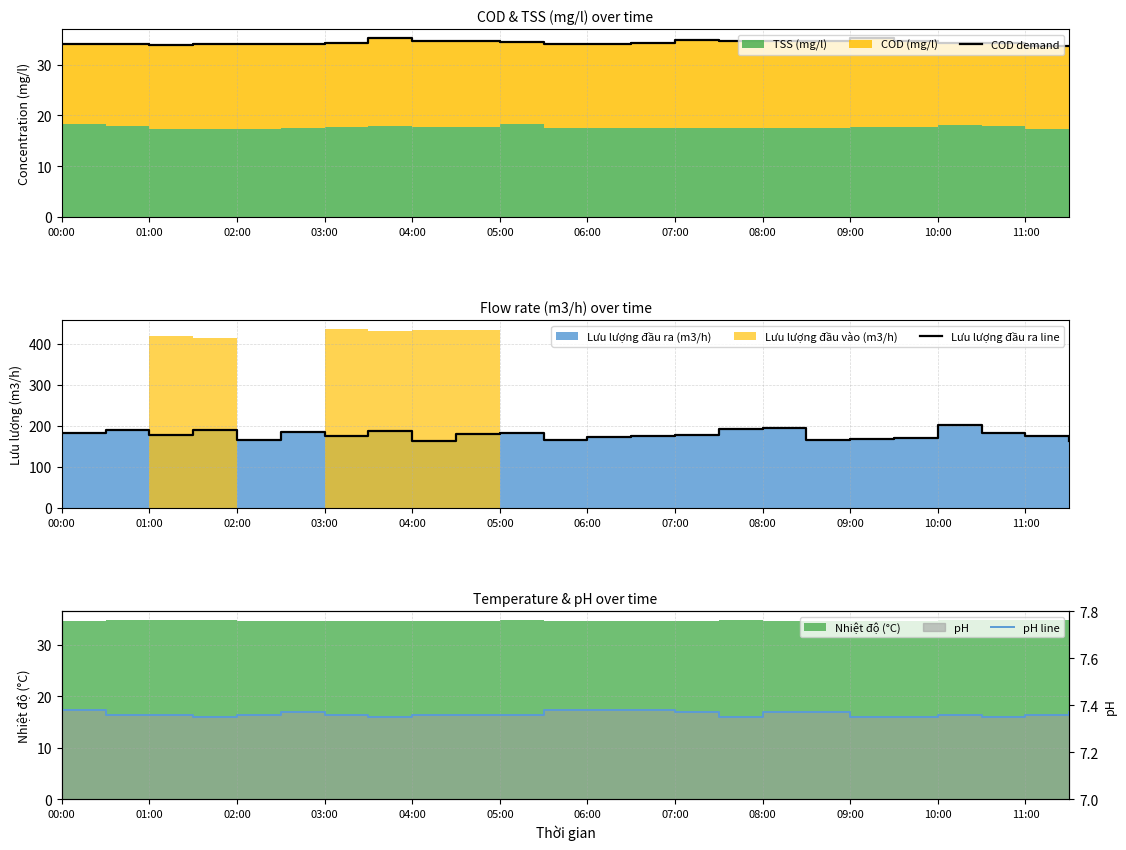

The COD demand series shows 57.2 at 06:00. True or false?

False